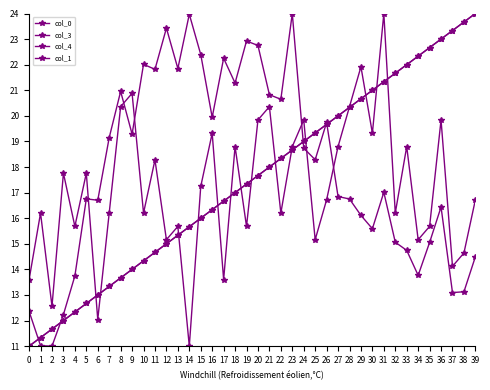

How many values in the col_1 series exceed 16?

26